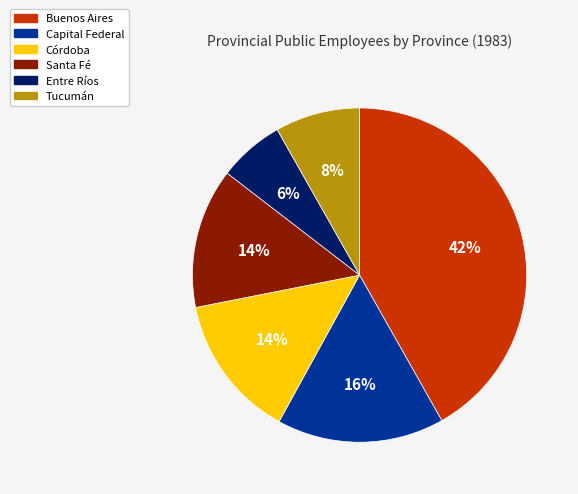

Does Entre Ríos account for over 50% of the chart?

No